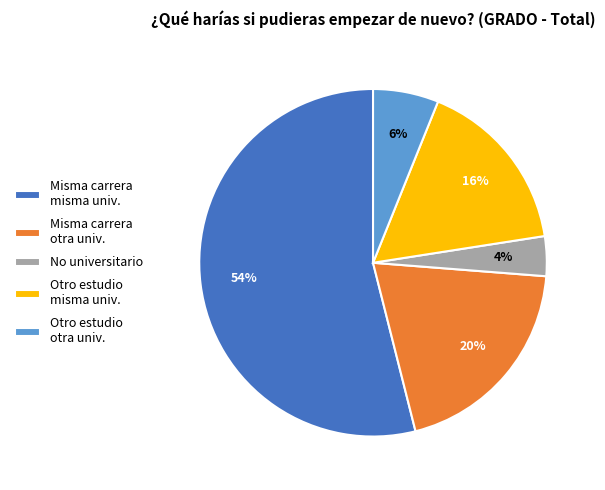

Is it true that Otro estudio misma univ. is 16% of the pie?

True